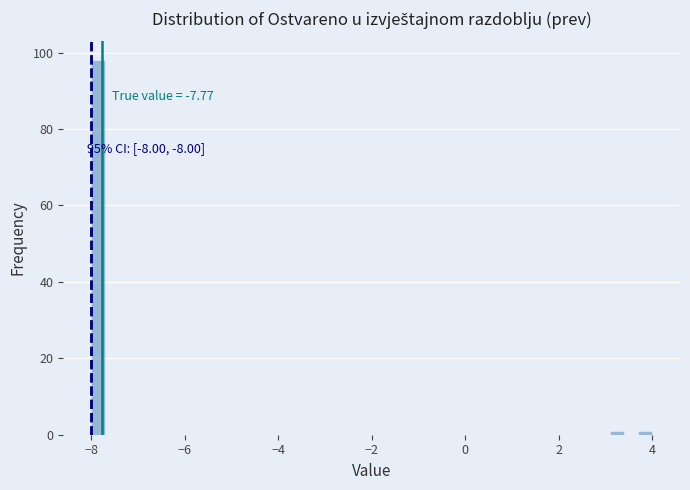

Around what value on the x-axis is the tallest bar? Give the approximate position of its centre, as read against the axis.

-7.8